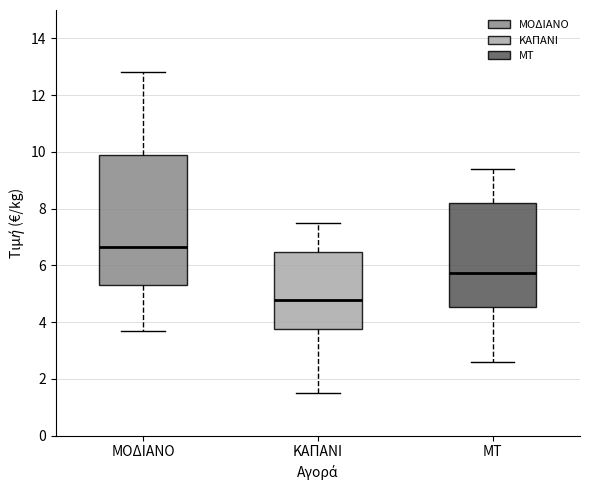

Reading left to right, transcribe this box plot: for each box, give where its median line is, the range the box spans, and where its two whiskers end, as read against the y-axis. The values are not printed on the chart, so give them approximately, as read against the axis.

ΜΟΔΙΑΝΟ: median 6.6, box 5.4 to 10.0, whiskers 3.8 to 12.8
ΚΑΠΑΝΙ: median 4.8, box 3.8 to 6.4, whiskers 1.4 to 7.6
ΜΤ: median 5.8, box 4.6 to 8.2, whiskers 2.6 to 9.4